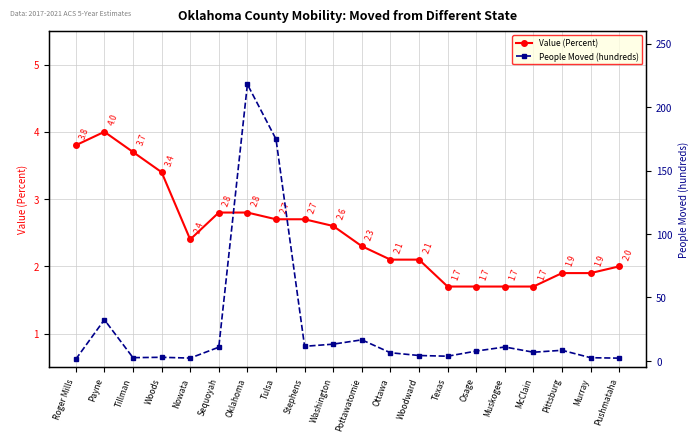

The Value (Percent) series shows 2.5 at Muskogee. True or false?

False